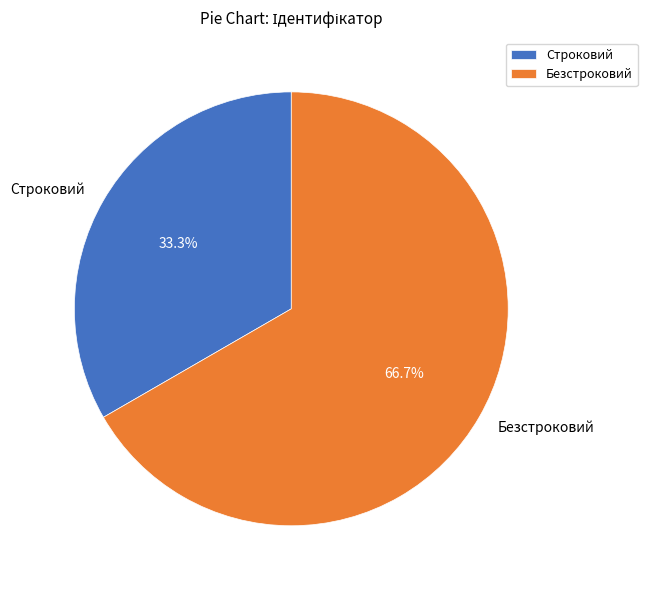

The Безстроковий slice represents 67% of the pie. True or false?

True